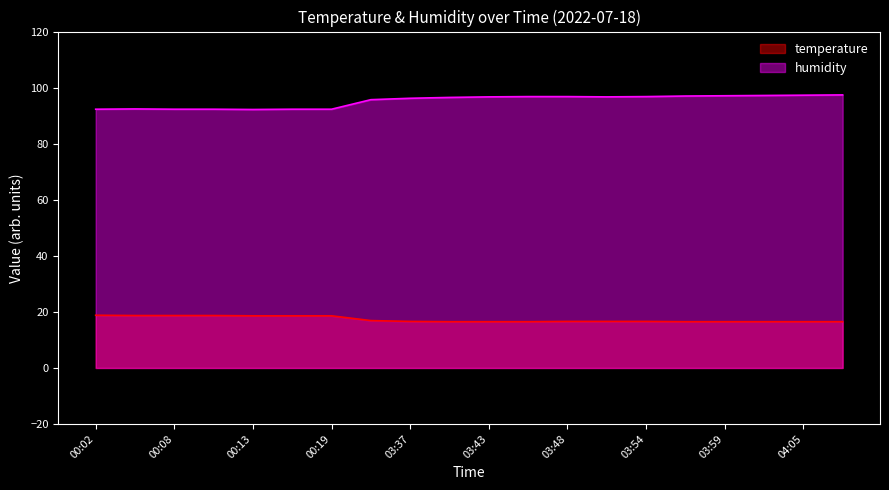

Reading left to right, list all the values displayed in this chart.

temperature: 18.8	18.7	18.7	18.7	18.6	18.6	18.6	16.9	16.6	16.5	16.5	16.5	16.6	16.6	16.6	16.5	16.5	16.5	16.5	16.5
humidity: 92.3	92.4	92.3	92.3	92.2	92.3	92.3	95.7	96.2	96.5	96.7	96.8	96.8	96.7	96.8	97.0	97.1	97.2	97.3	97.4